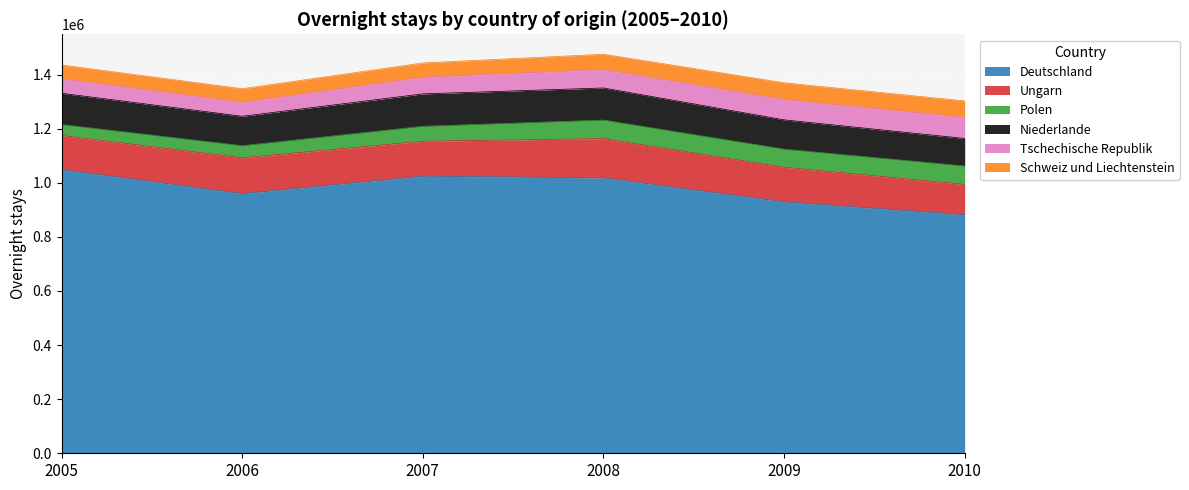

Which category has the highest value across all series?

2005